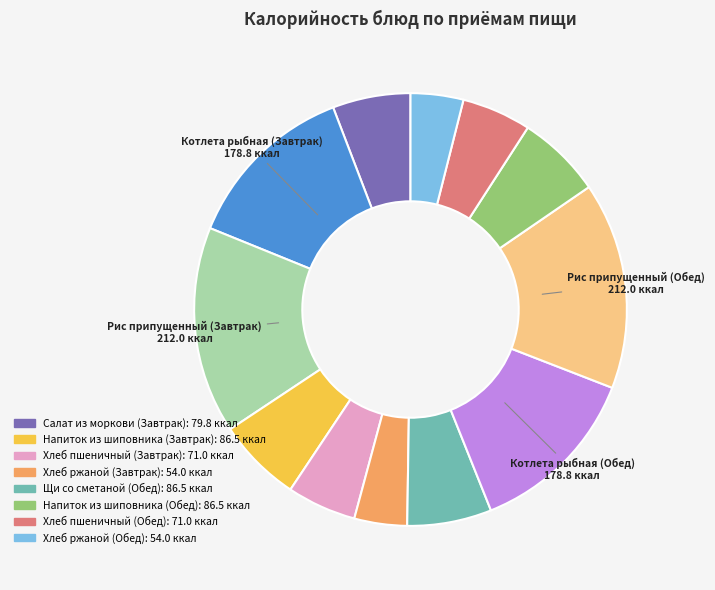

Count the number of slices in the pie.

12